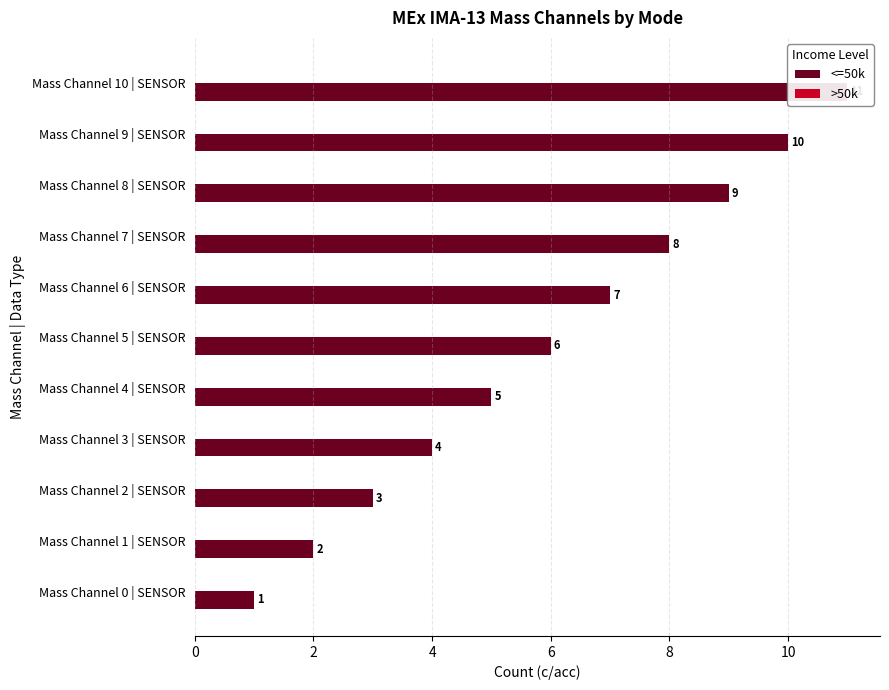

Is it true that >50k equals 0.3 at 10?

True